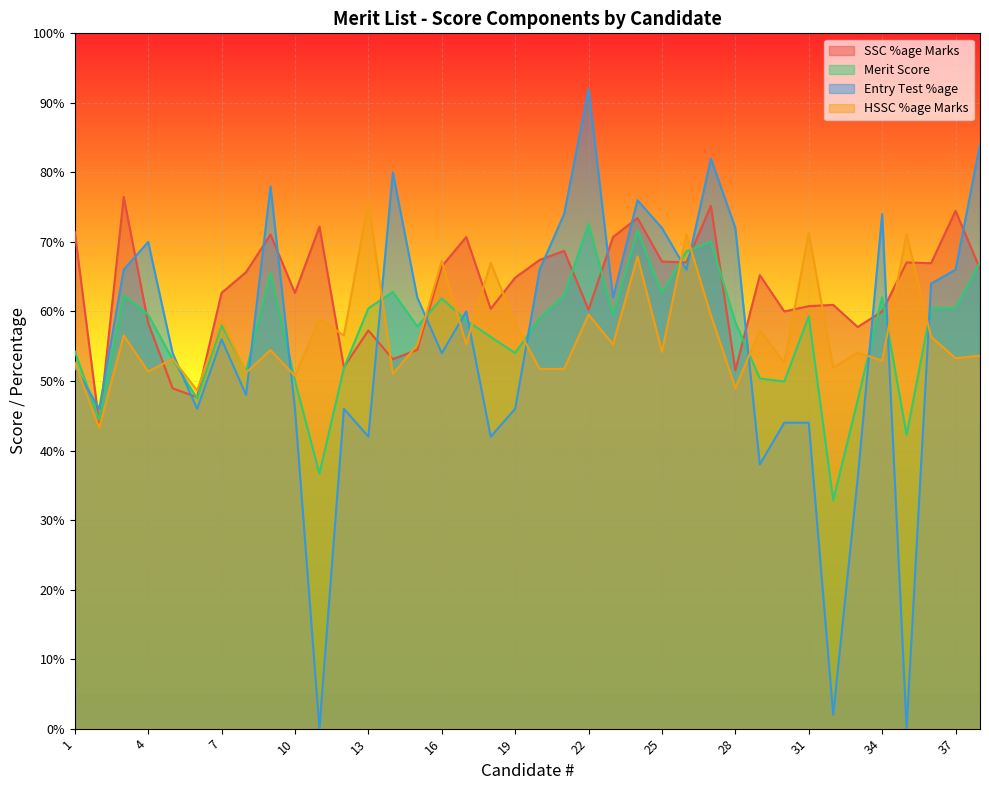

Which series has the widest spread of values?

Entry Test %age